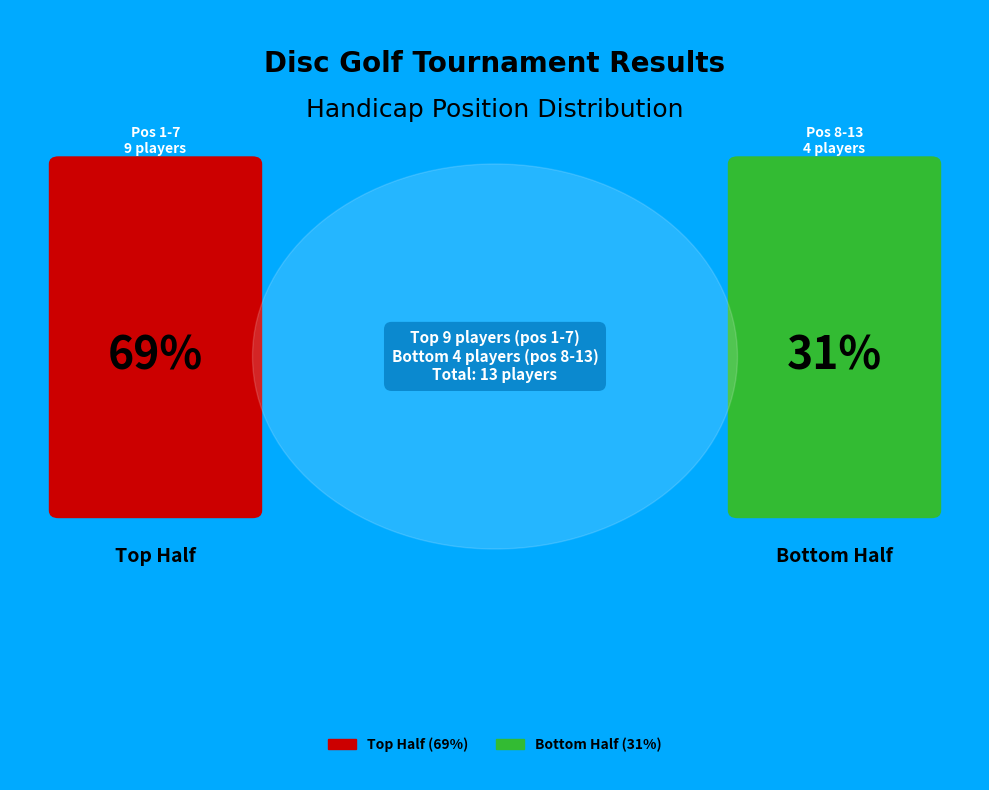

The 5 slice represents 20% of the pie. True or false?

False